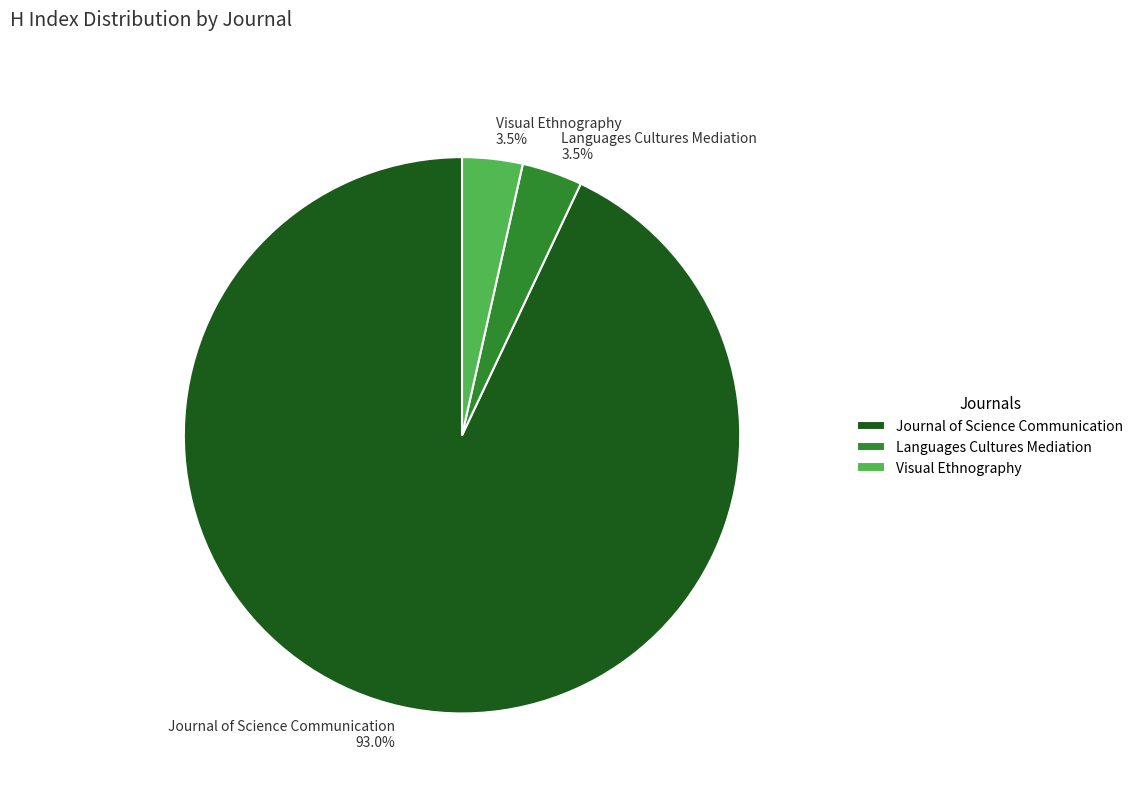

How many segments does this pie chart have?

3